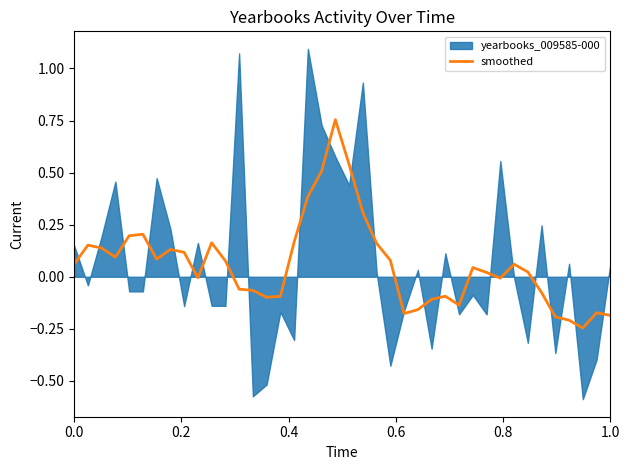

True or false: the data shows -0.1 at 24.

False